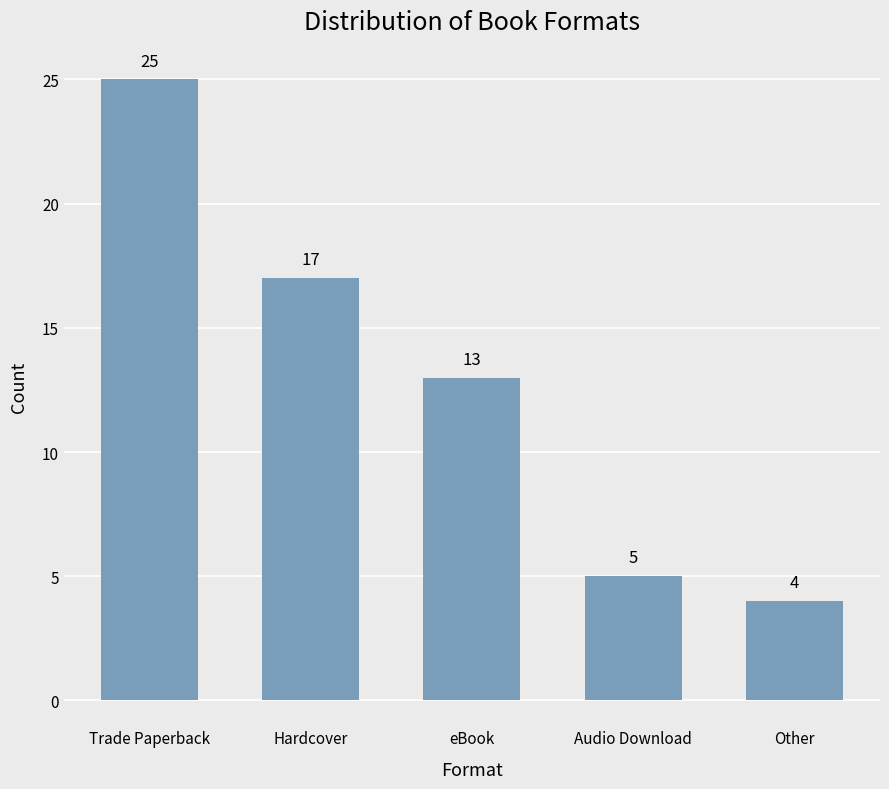

What is the difference between the values at Other and eBook?

9